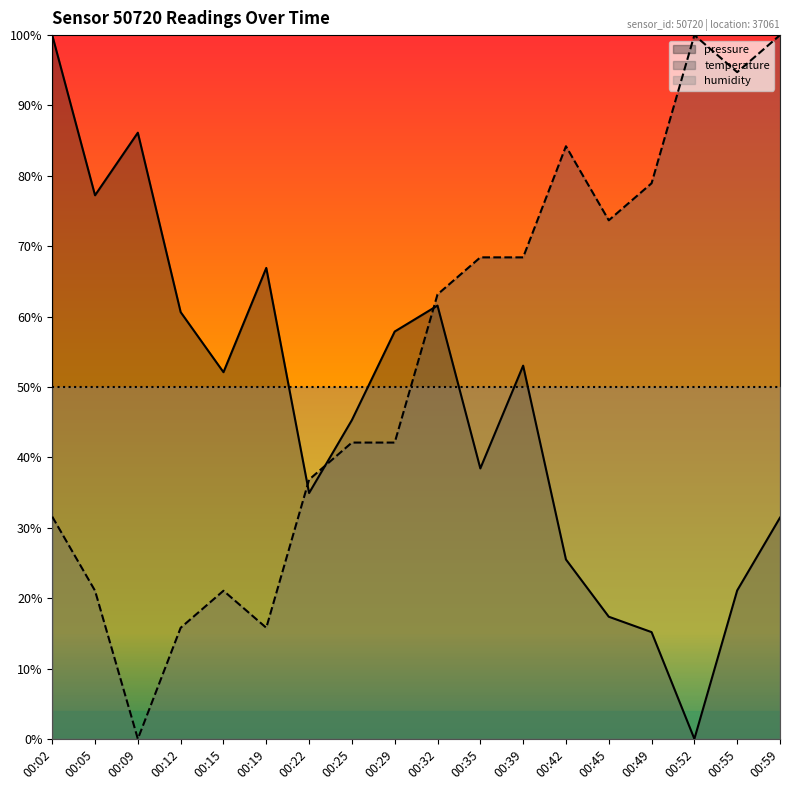

Where is the first local maximum for temperature?

00:15